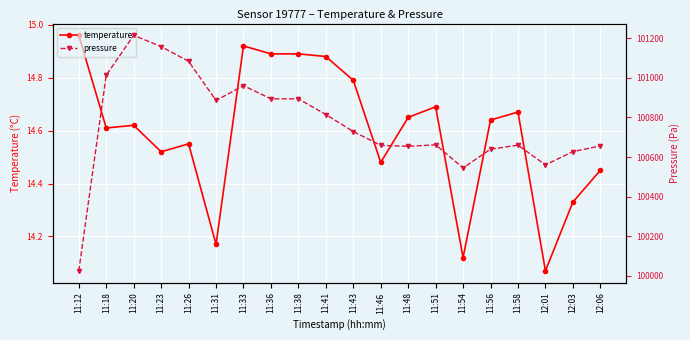

Is the value of pressure at 11:41 greater than the value of temperature at 11:56?

Yes